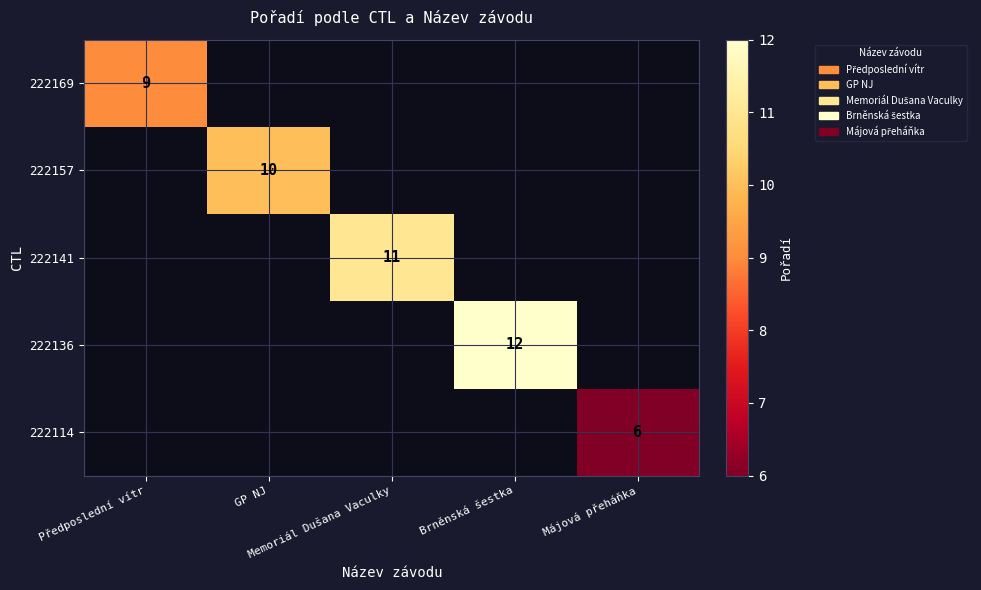

How many data points does each series have?

5